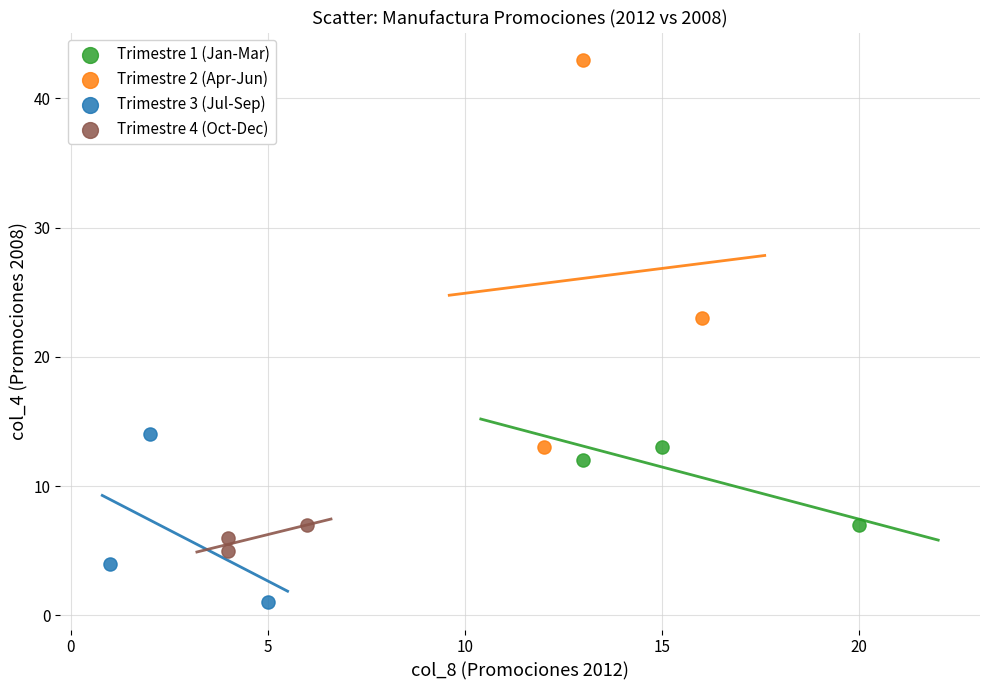

Which series reaches the minimum Y coordinate?

Trimestre 3 (Jul-Sep)